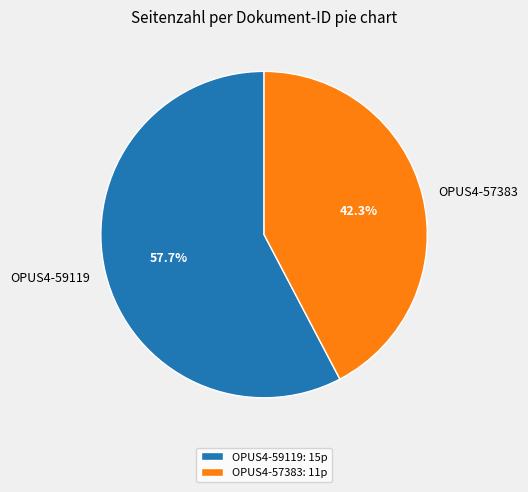

What percentage is the OPUS4-57383 slice, to the nearest percent?

42%